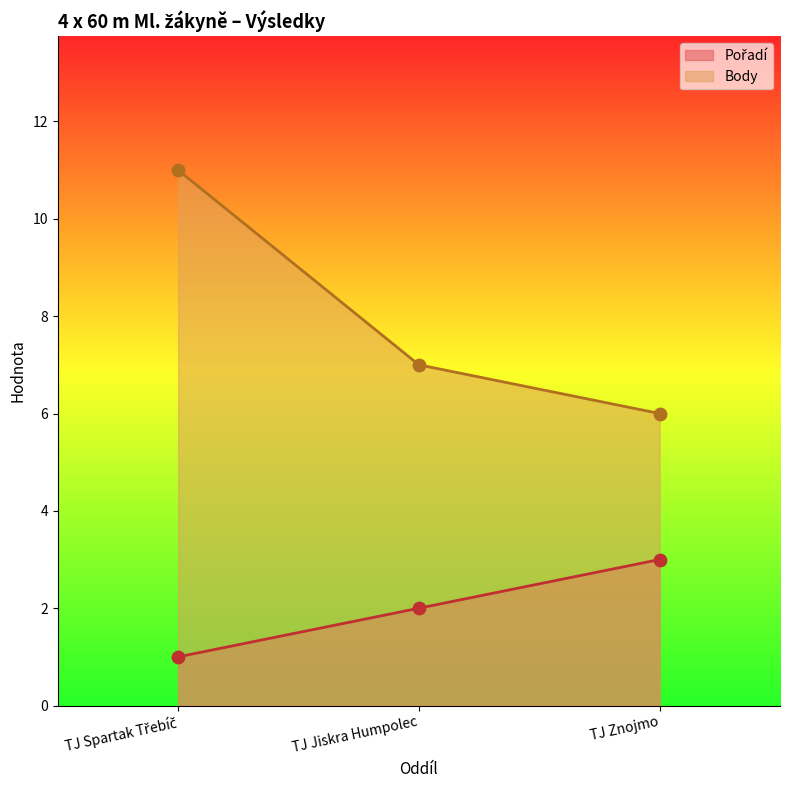

Which series has the widest spread of Y values?

Body